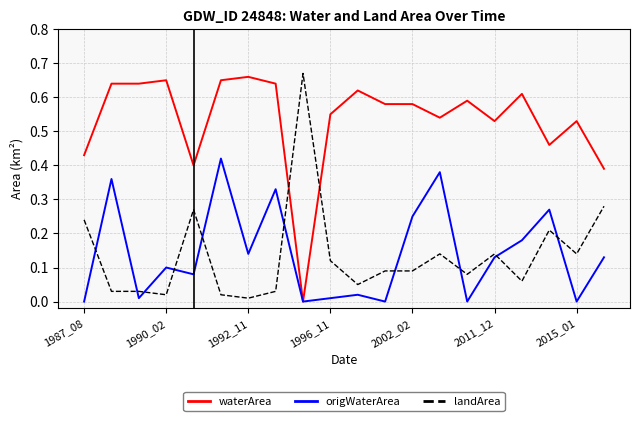

Which series ends up on top after the final intersection of landArea and waterArea?

waterArea